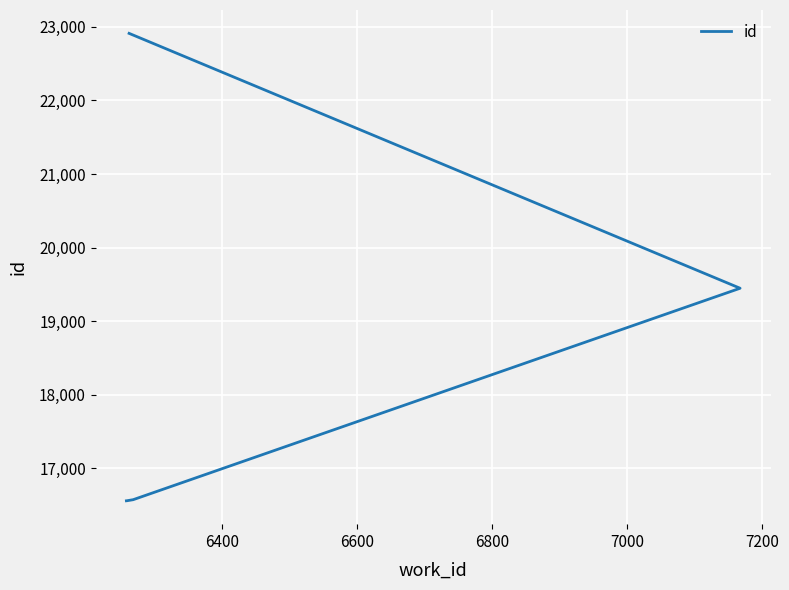

How many lines are shown in the chart?

1